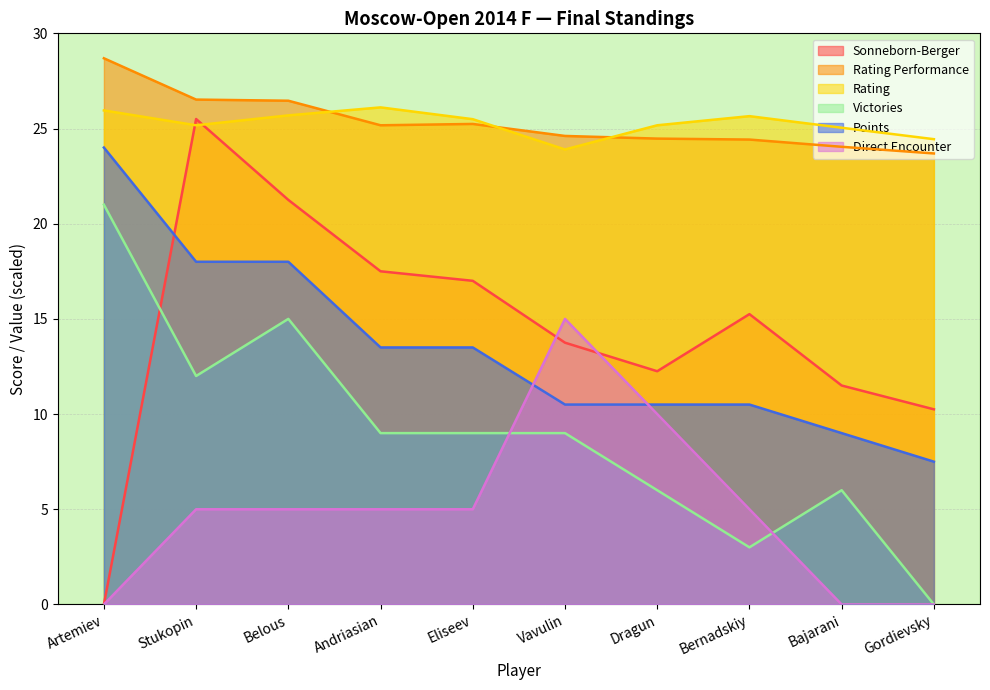

What is the highest value of the Victories series?

21.0